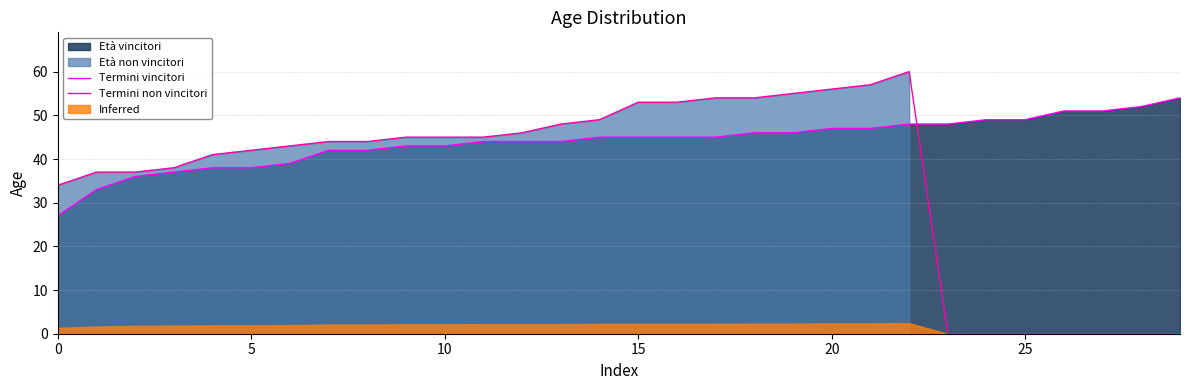

True or false: Termini non vincitori has a value of 20 at 15.

False